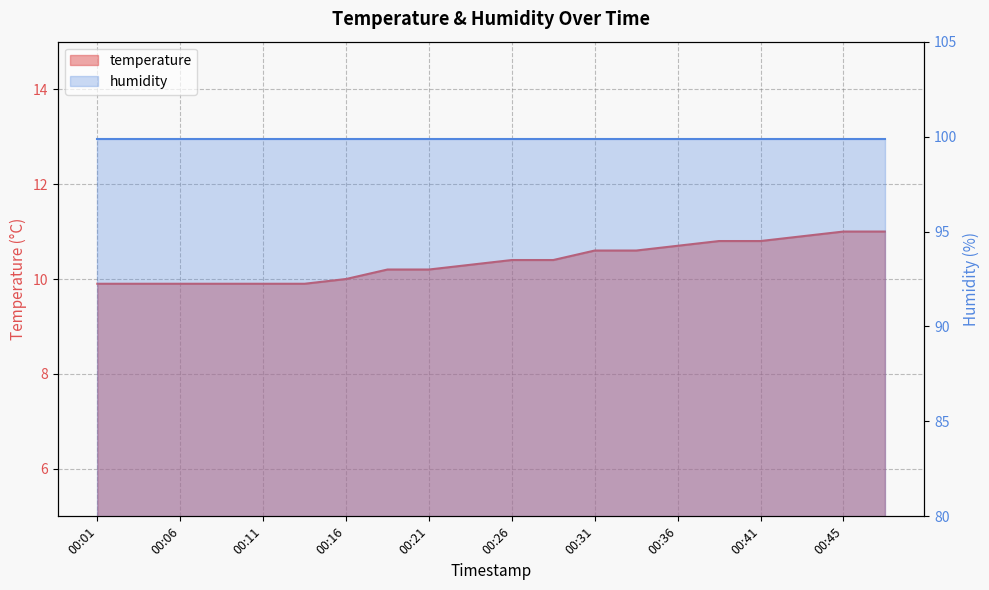

Is it true that the value at 00:31 is 17.1?

False